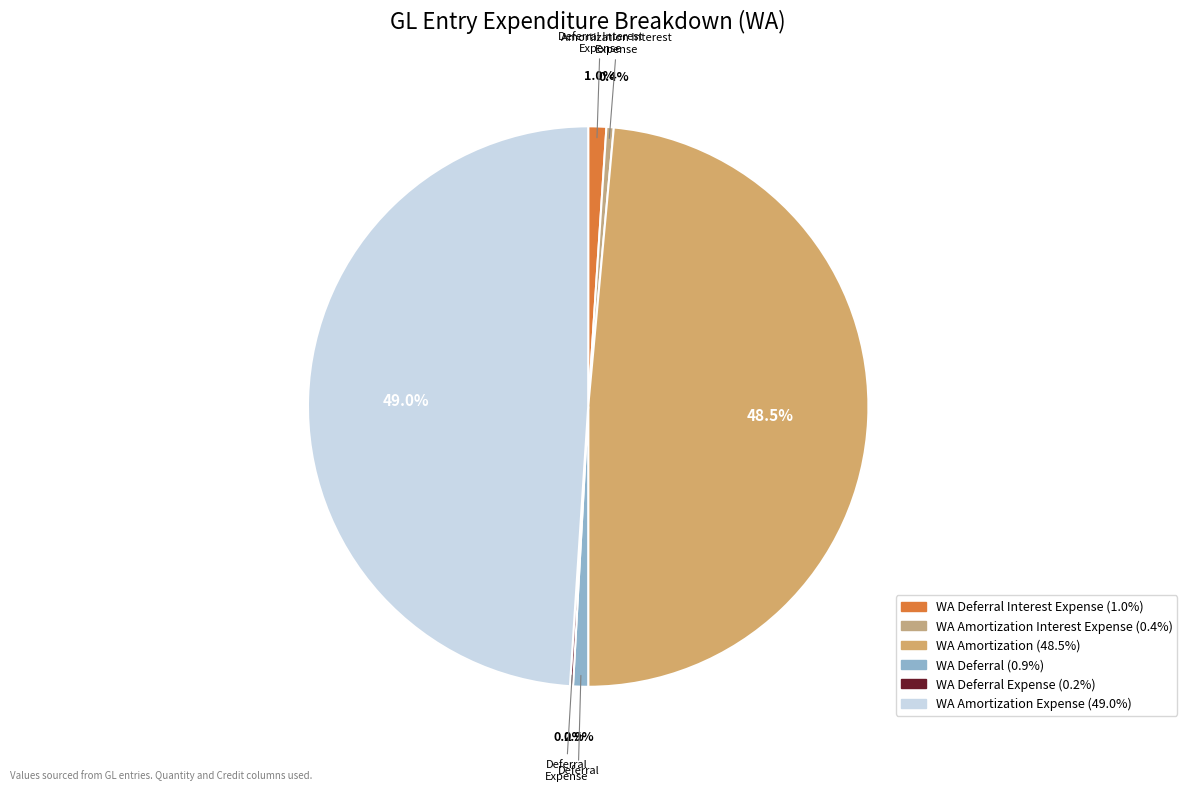

How many segments does this pie chart have?

6